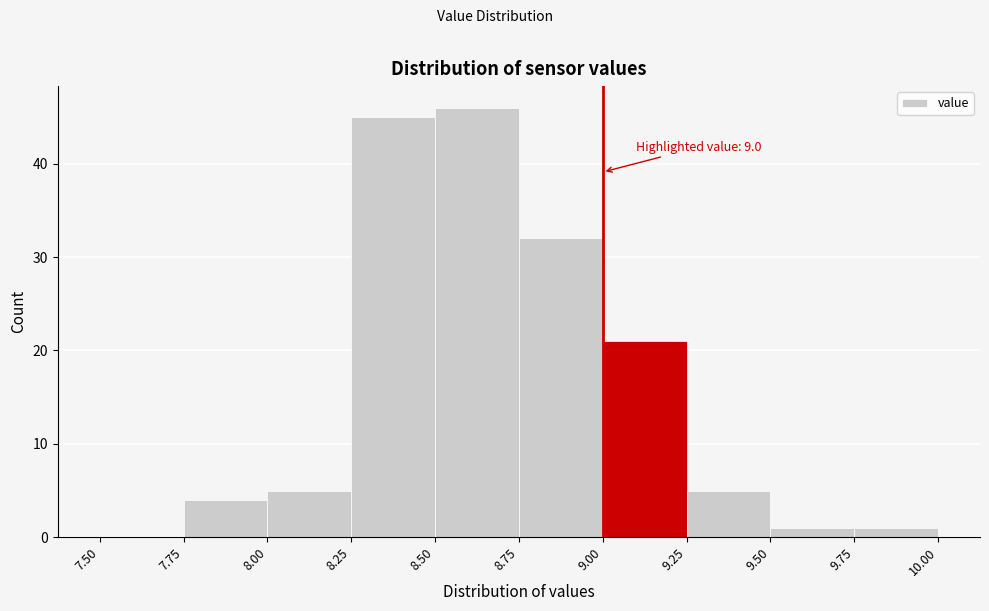

Which range on the x-axis has the tallest bar?

8.50 to 8.75